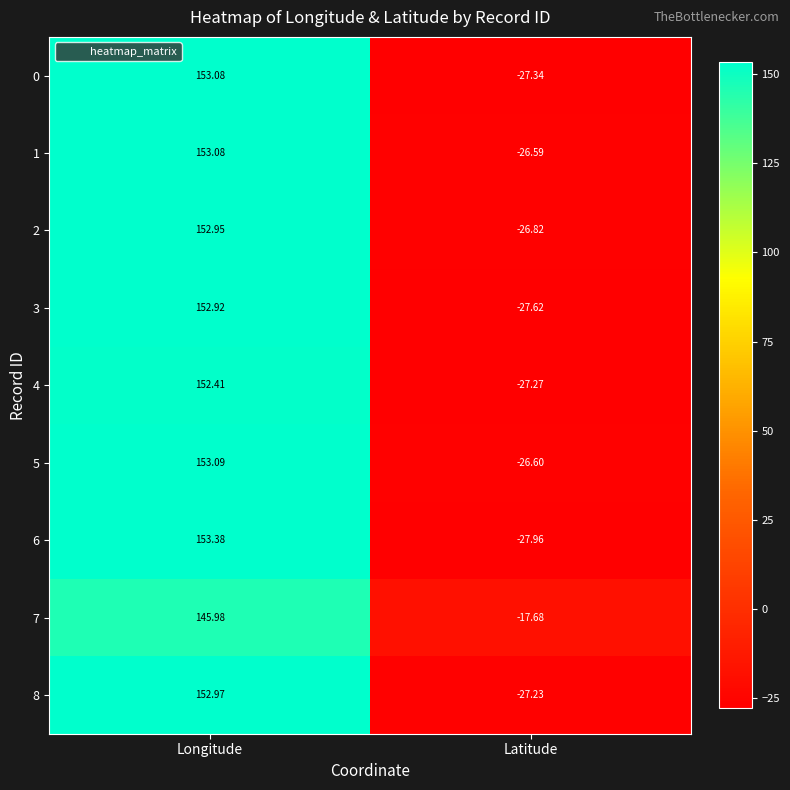

Which category has the lowest value in the 0 series?

Latitude